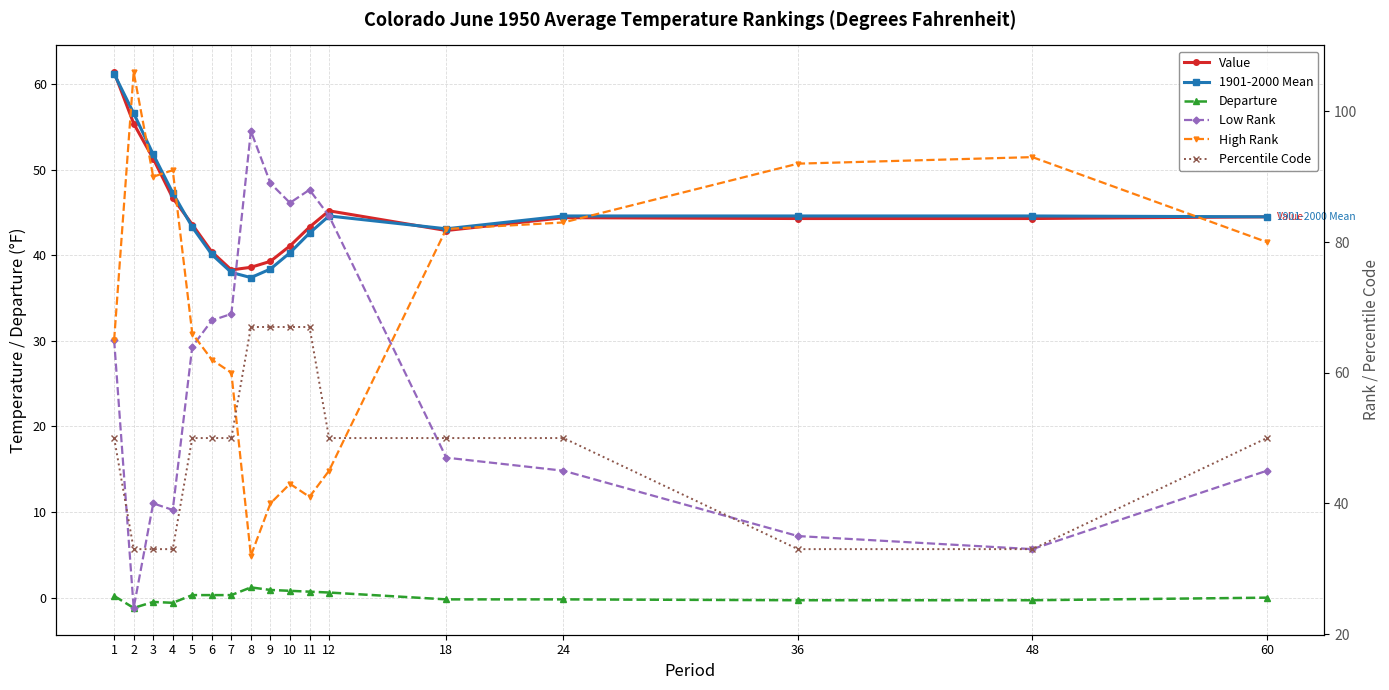

How many values in the Percentile Code series exceed 50?

4